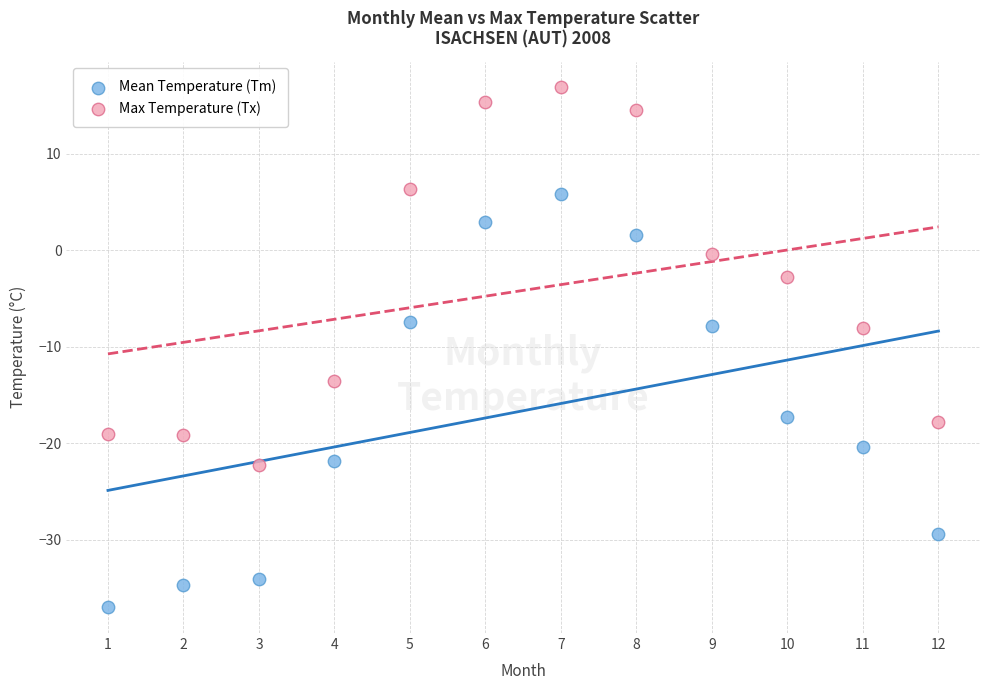

Which series reaches the minimum Y coordinate?

Mean Temperature (Tm)